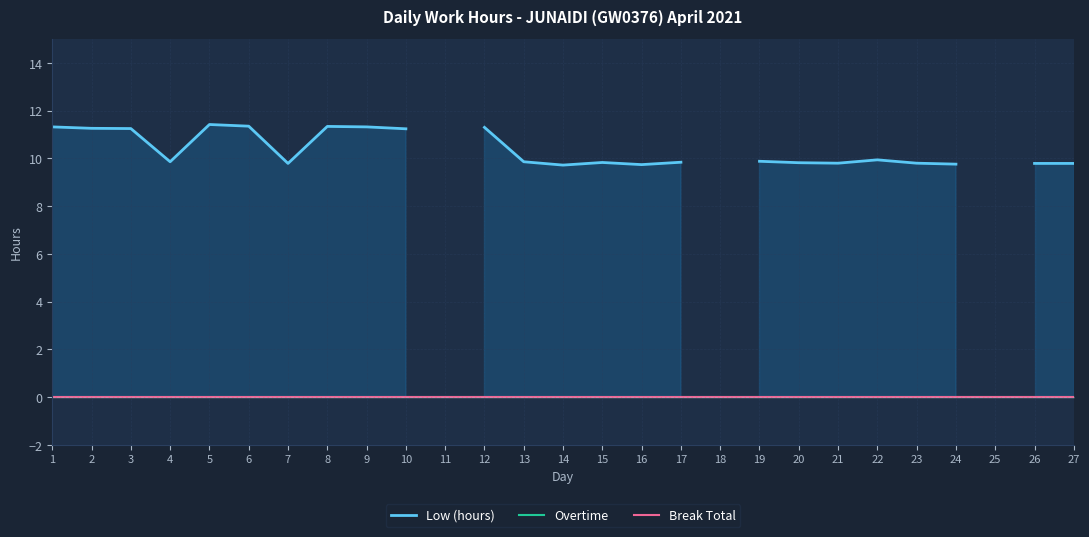

What is the difference between the Low (hours) values at 22 and 21?

0.1